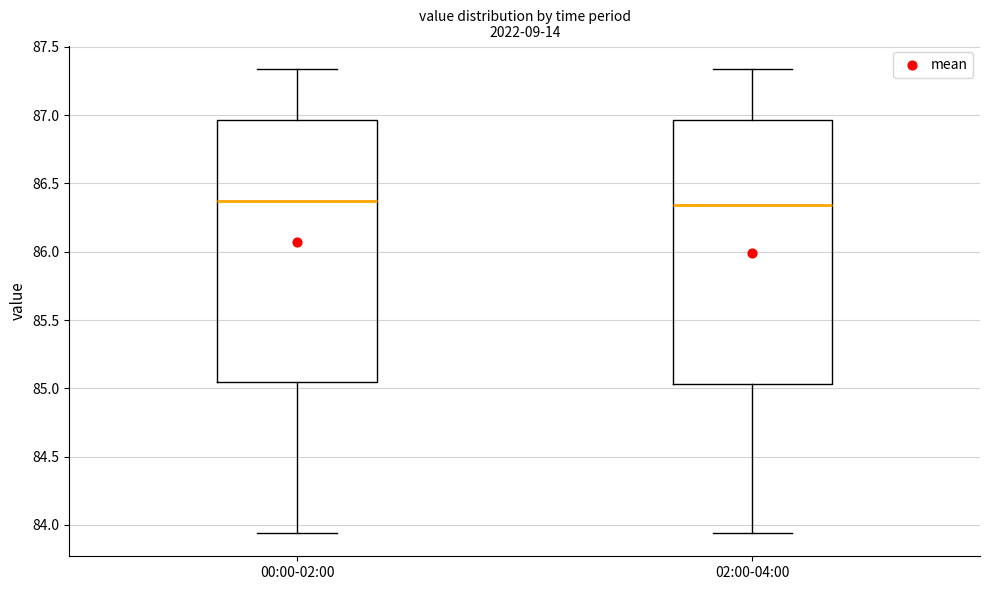

Reading left to right, transcribe this box plot: for each box, give where its median line is, the range the box spans, and where its two whiskers end, as read against the y-axis. The values are not printed on the chart, so give them approximately, as read against the axis.

00:00-02:00: median 86.40, box 85.05 to 86.95, whiskers 83.95 to 87.35
02:00-04:00: median 86.35, box 85.05 to 86.95, whiskers 83.95 to 87.35